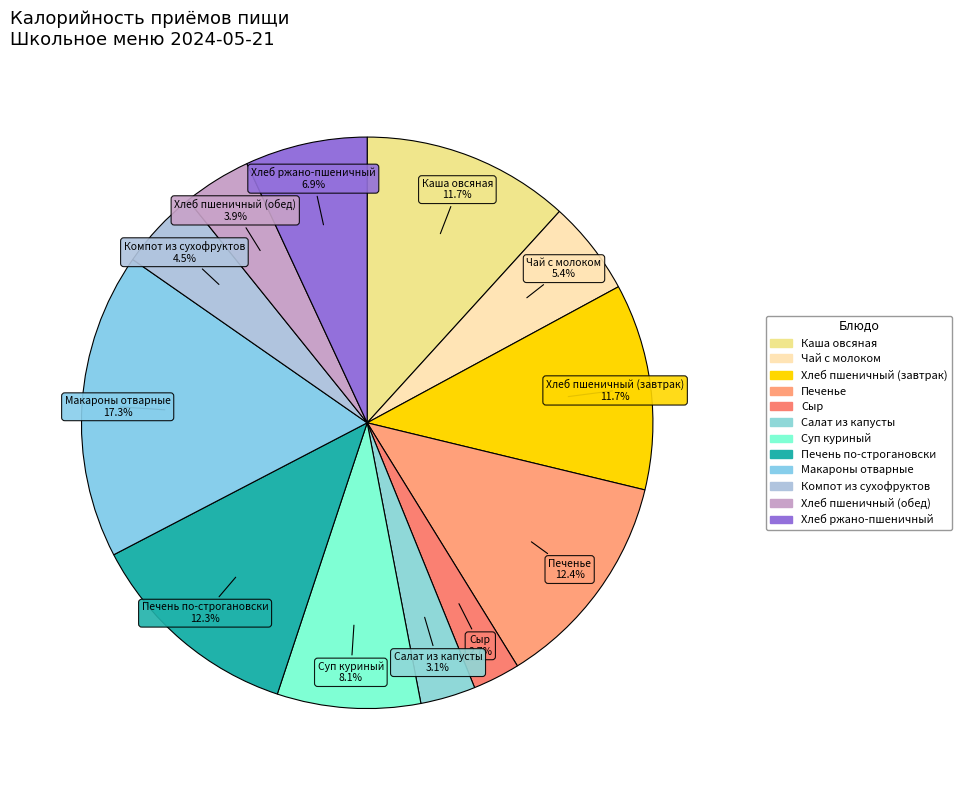

How many segments does this pie chart have?

12